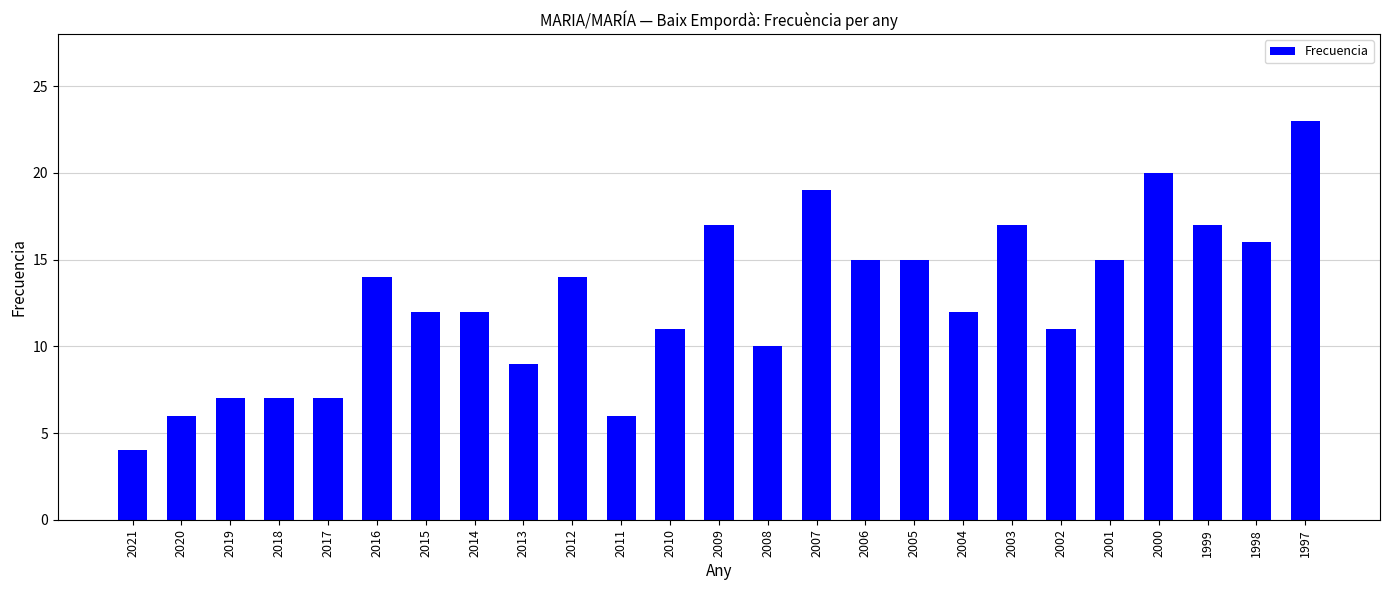

Reading right to left, list all the values displayed in this chart.

23	16	17	20	15	11	17	12	15	15	19	10	17	11	6	14	9	12	12	14	7	7	7	6	4